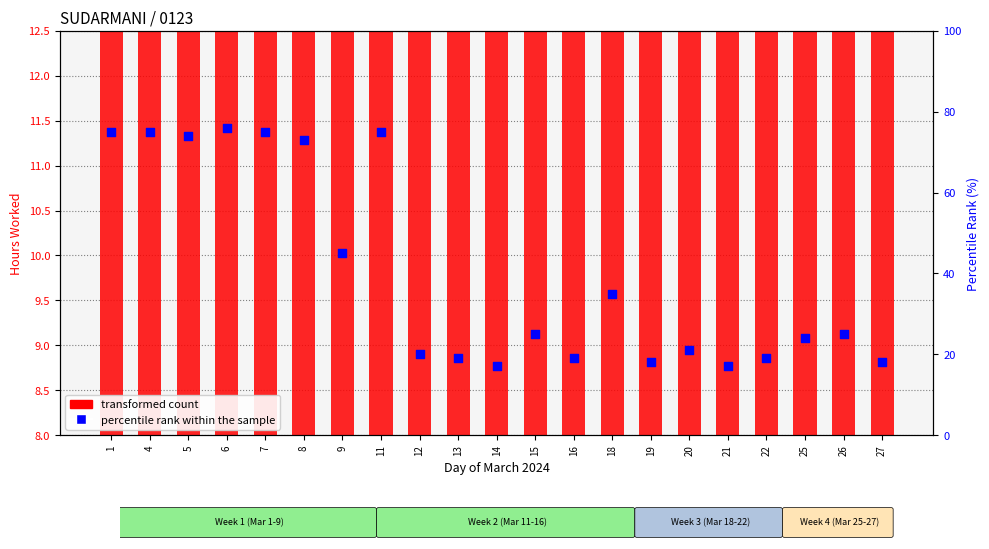

Is the value of percentile rank within the sample at 15 greater than the value of transformed count at 19?

Yes